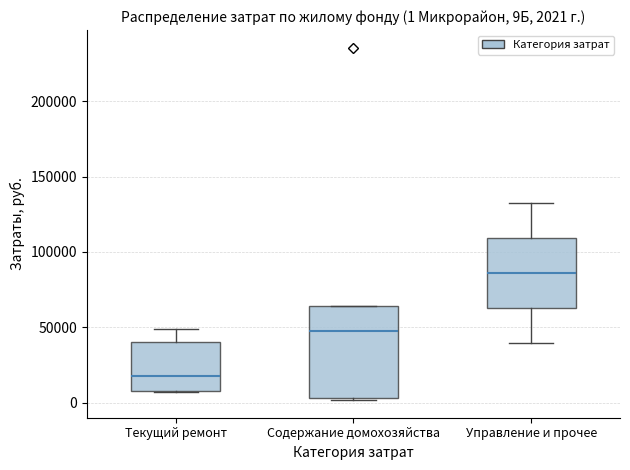

Which box is the tallest, from its lower edge to its upper edge?

Содержание домохозяйства